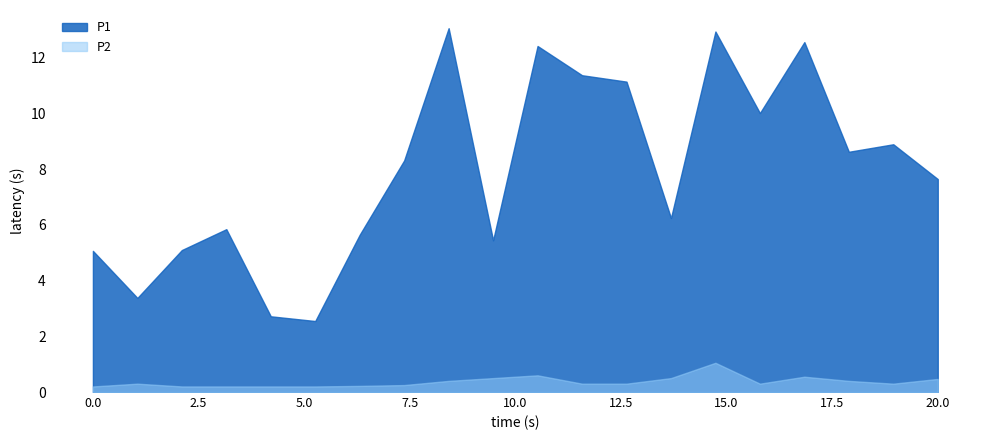

List the series in order of their peak value, lowest first.

P2, P1